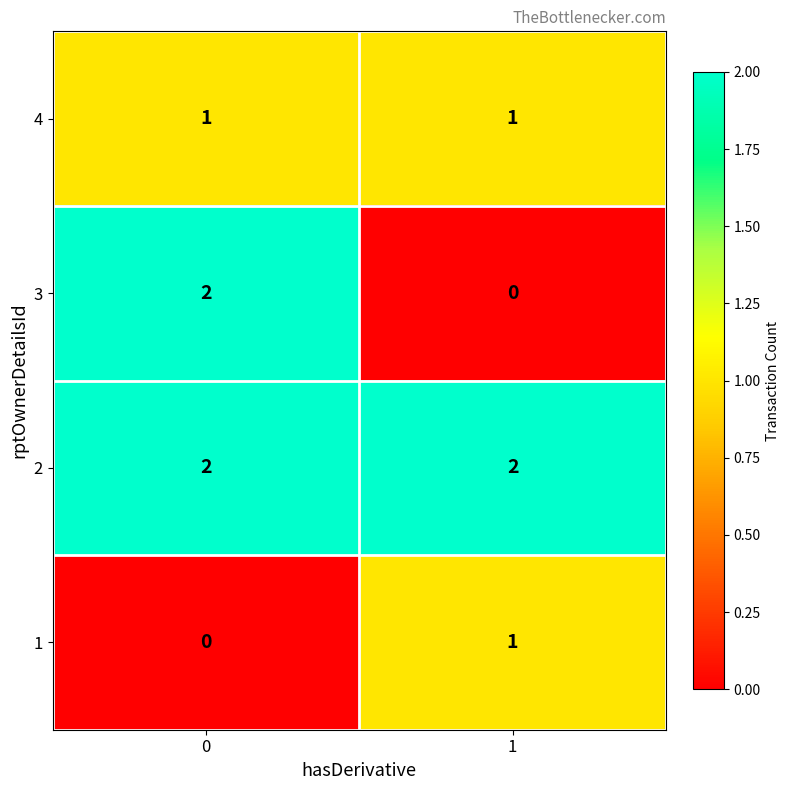

What is the sum of the 2 values at 1 and 0?

4